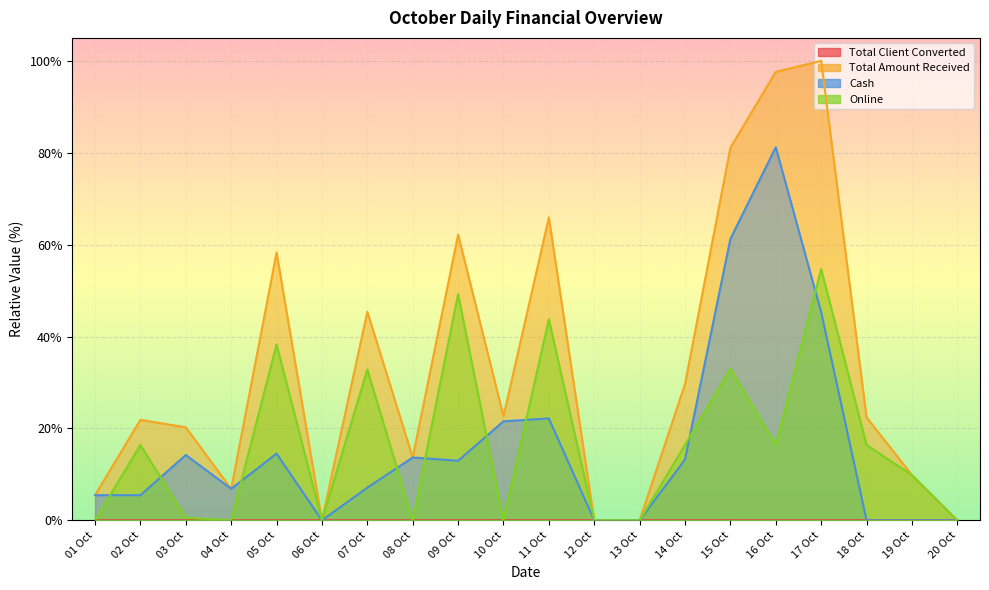

True or false: Cash and Total Amount Received cross at least once.

False